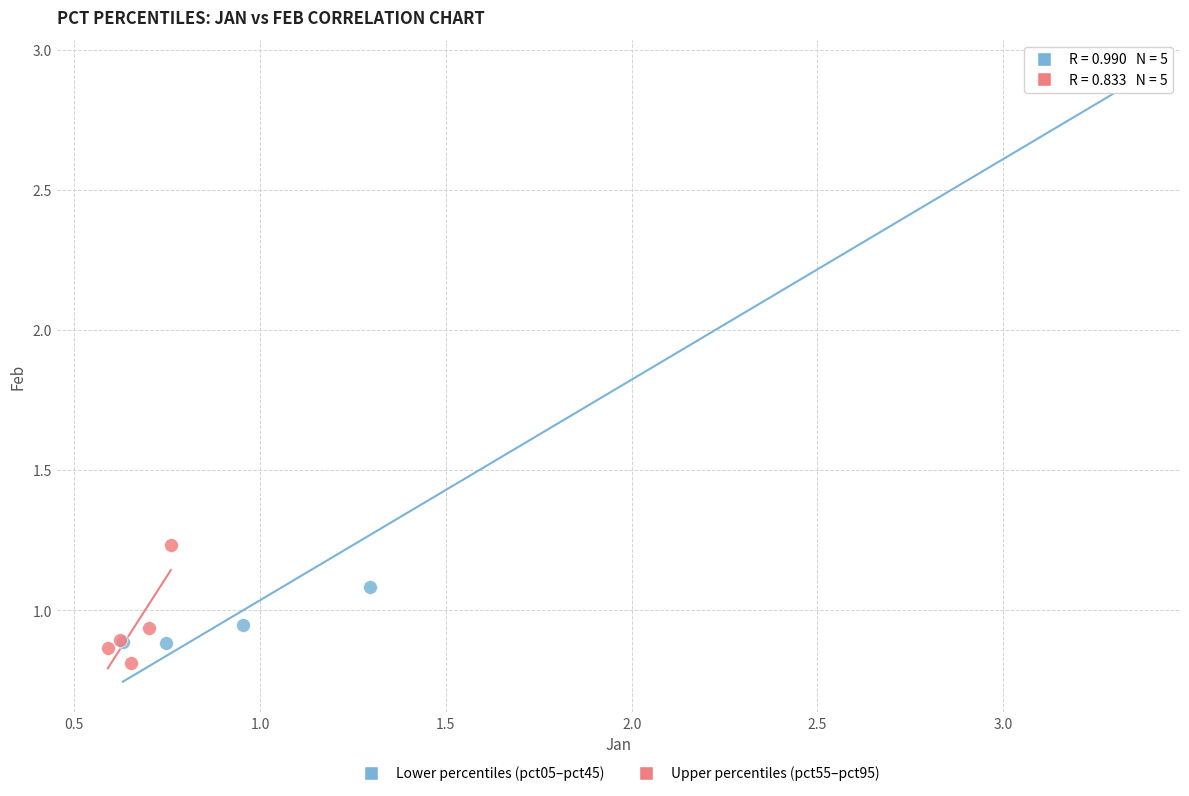

Which series has the largest Y range (max minus min)?

Lower percentiles (pct05–pct45)